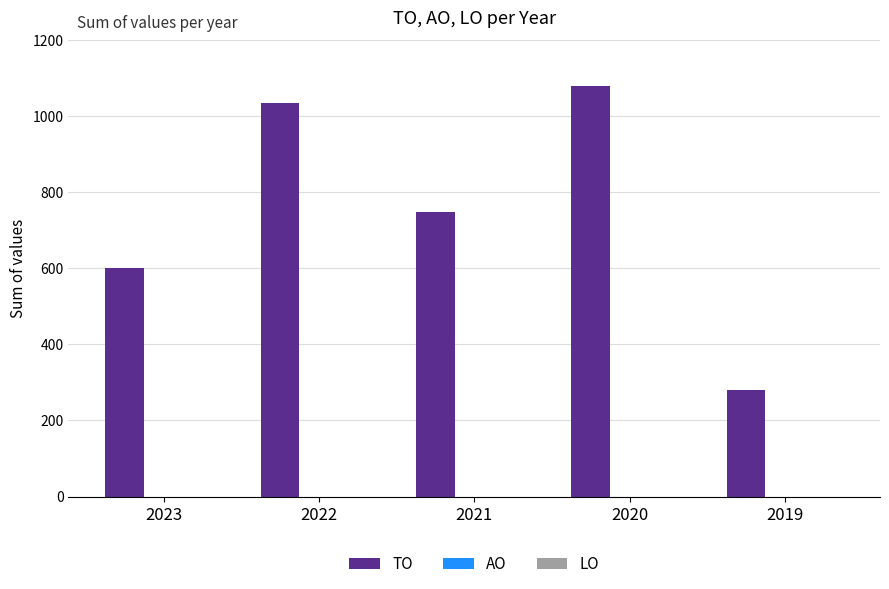

What is the value of the 2nd bar from the left?

1034